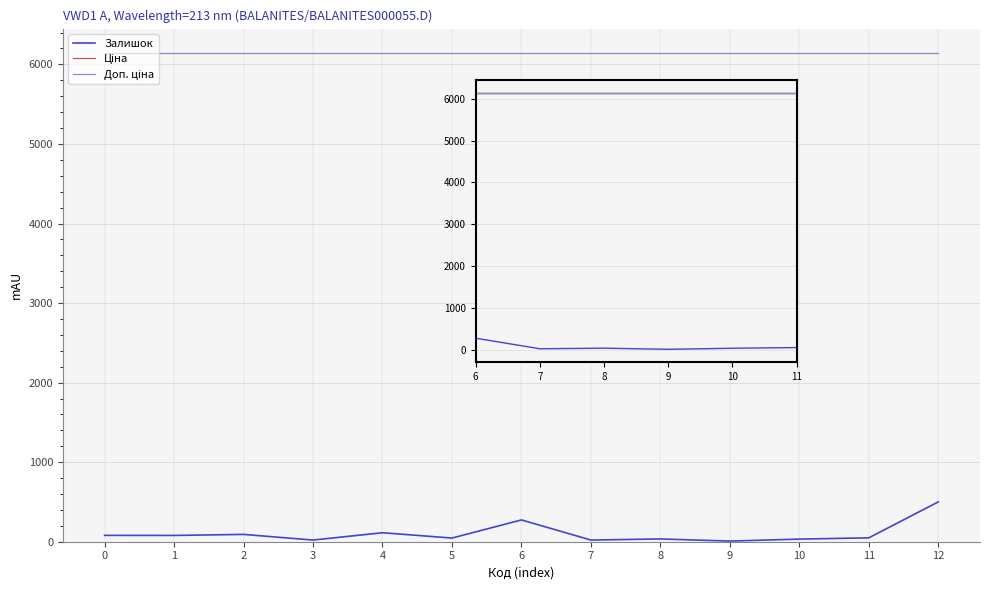

Is the value of Залишок at 4 greater than the value of Доп. ціна at 0?

No